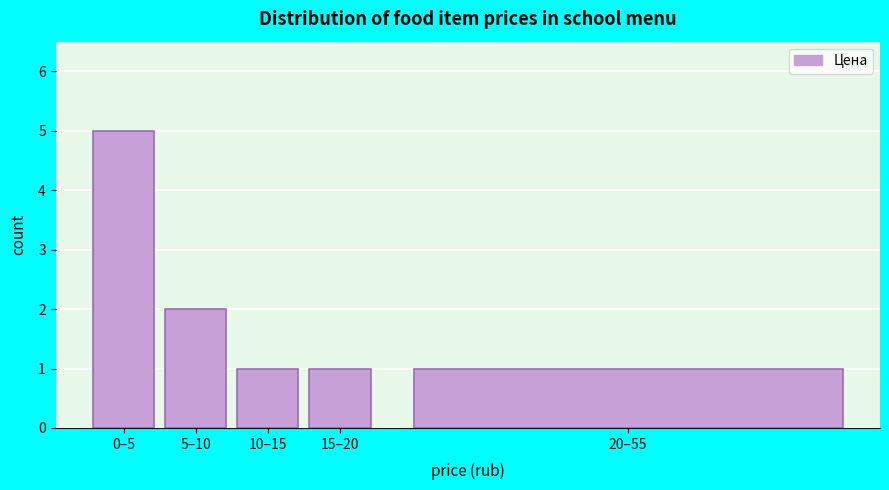

Reading right to left, list all the values displayed in this chart.

1	1	1	2	5